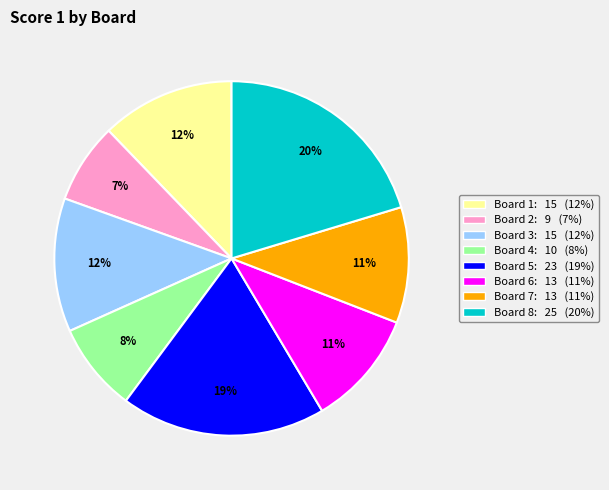

Combined, do Board 2 and Board 6 account for over 50%?

No